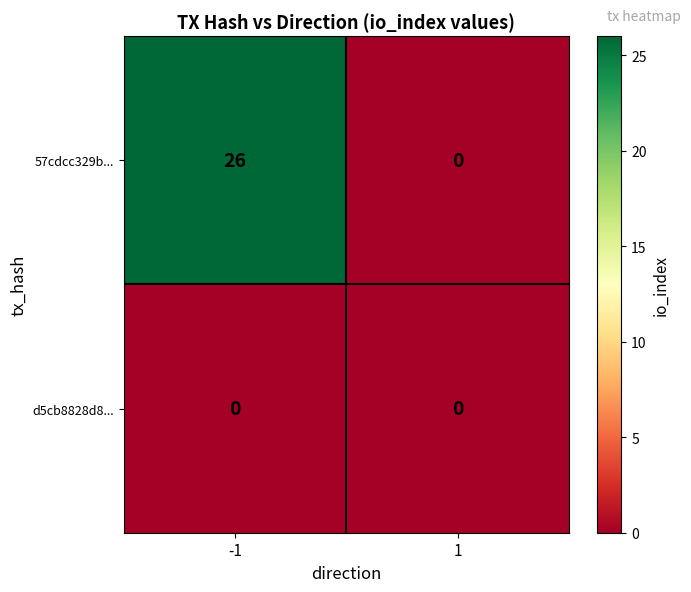

What is the approximate value of 57cdcc329b... at -1?

26